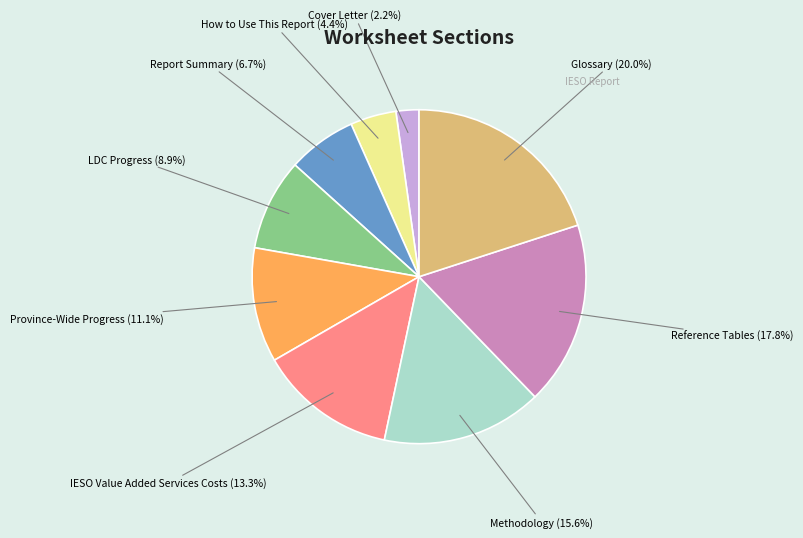

To the nearest percent, what portion does Report Summary represent?

7%